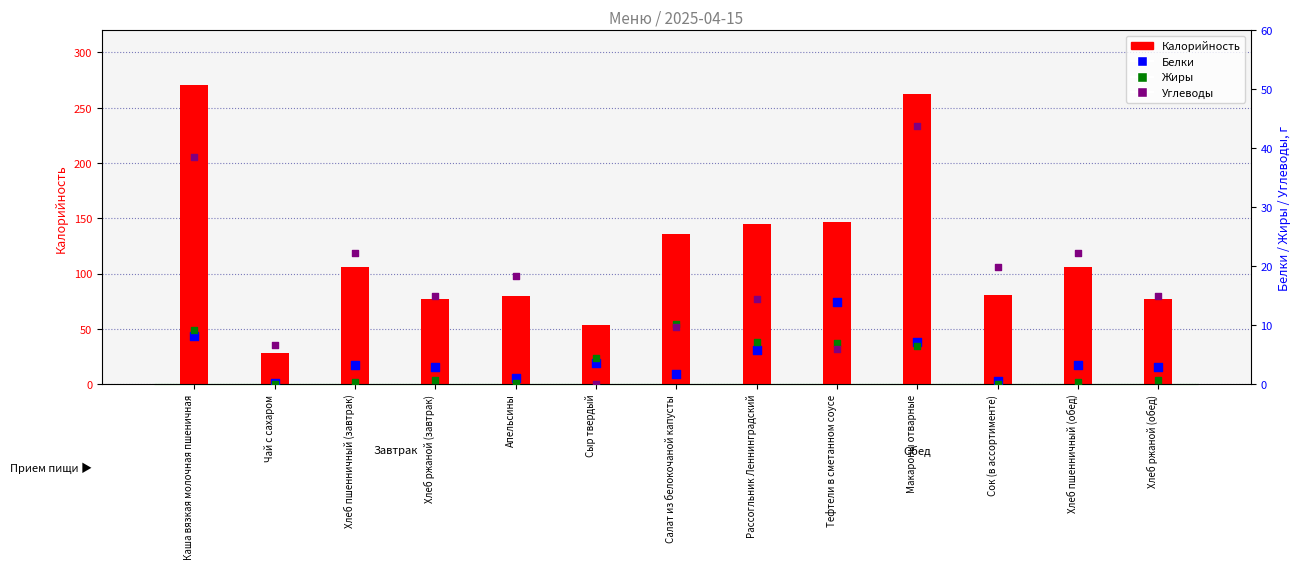

At which category is the sum across all series the highest?

Каша вязкая молочная пшеничная